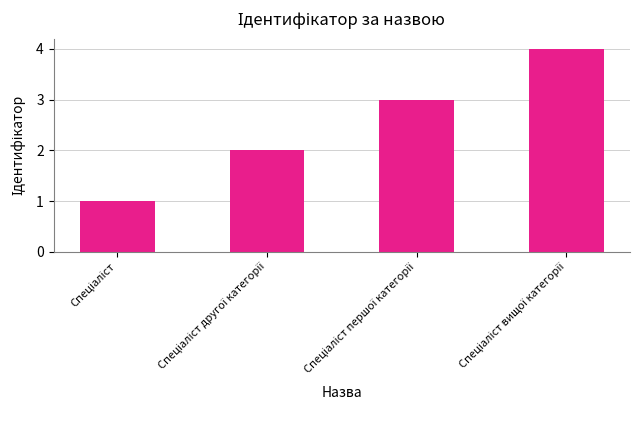

Count the number of categories in the chart.

4